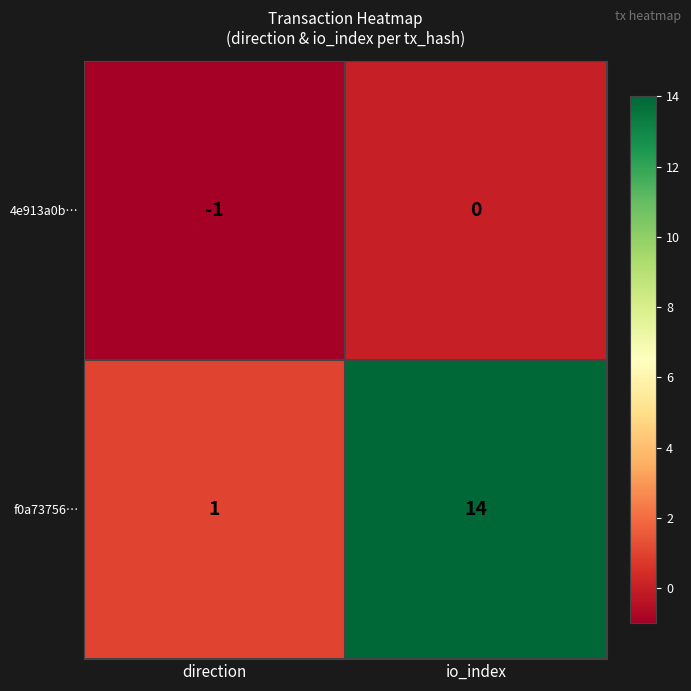

What is the spread (max minus min) of values at direction?

2